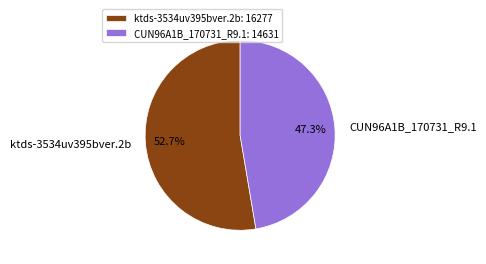

Is the sum of CUN96A1B_170731_R9.1 and ktds-3534uv395bver.2b greater than half?

Yes